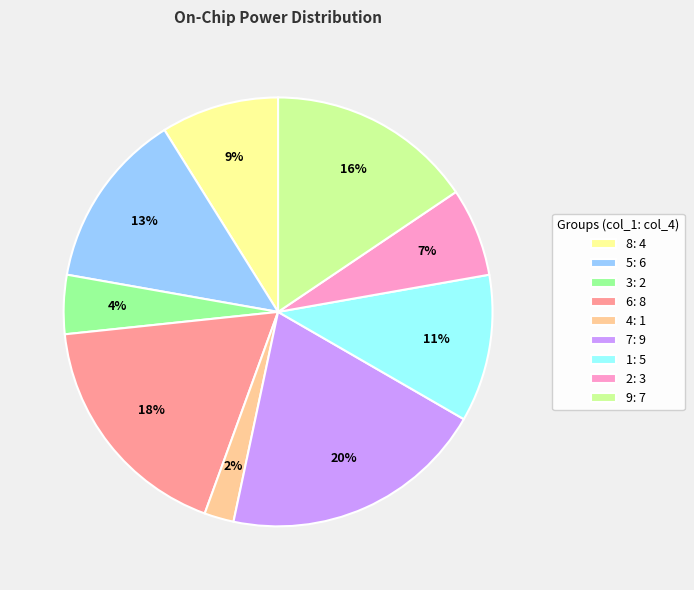

To the nearest percent, what portion does 5 represent?

13%